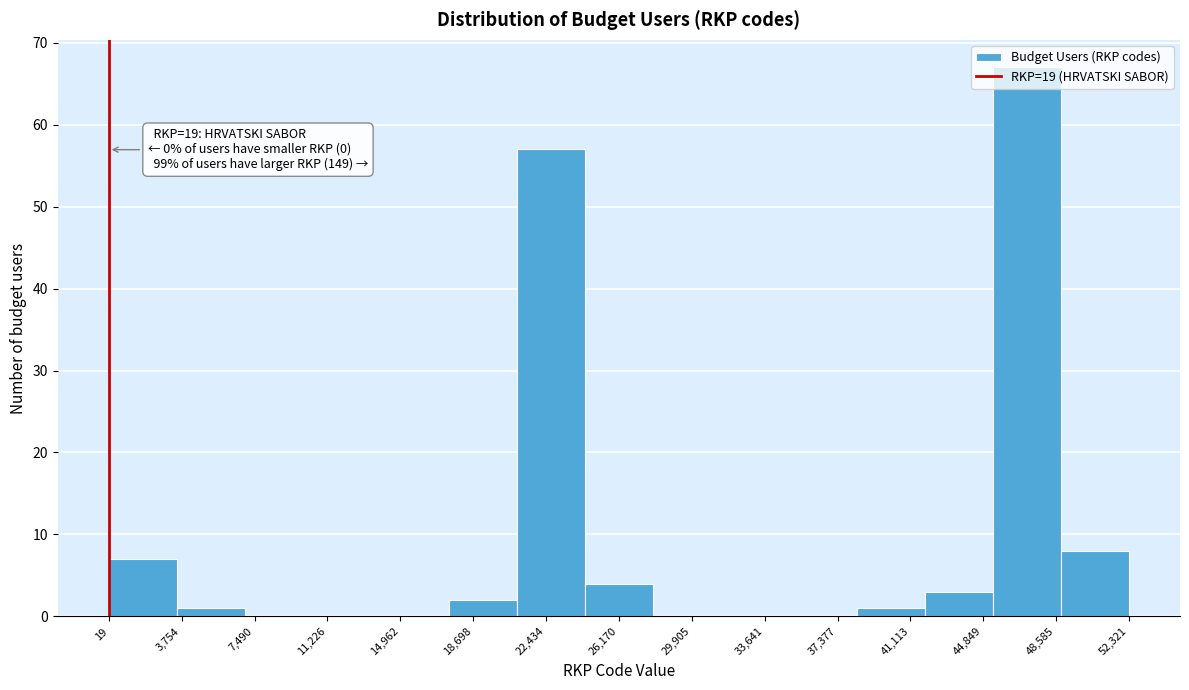

Over which range of the x-axis is the bar tallest?

45500 to 49000